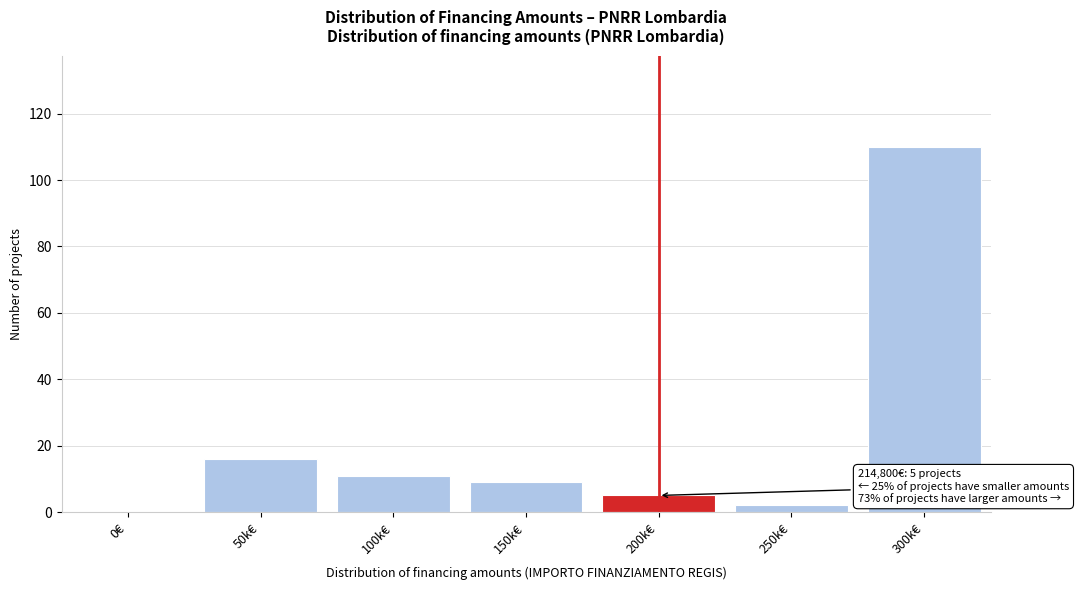

Reading left to right, transcribe all the data shown in this chart.

0€=0	50k€=16	100k€=11	150k€=9	200k€=5	250k€=2	300k€=110